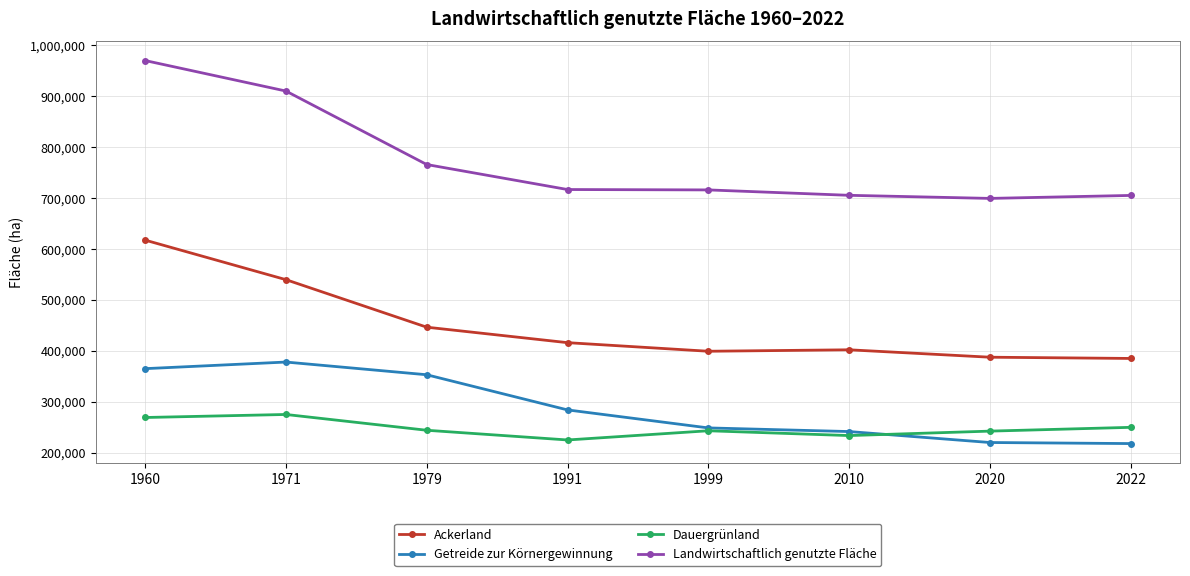

True or false: Landwirtschaftlich genutzte Fläche has more than 2 interior local peaks.

False